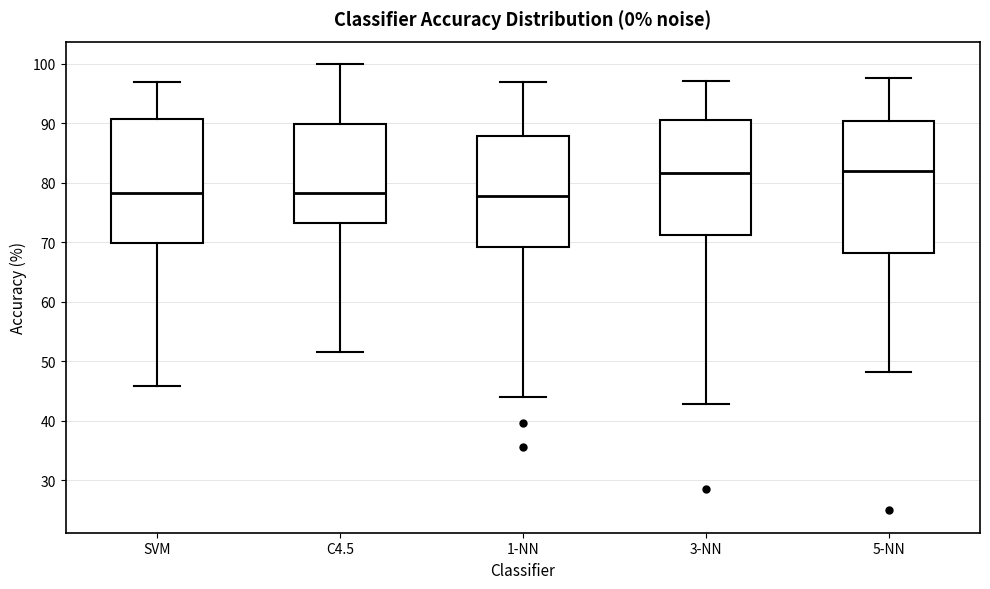

Where is the upper edge of the box for 3-NN on the y-axis? The values are not printed on the chart, so give them approximately, as read against the axis.

91